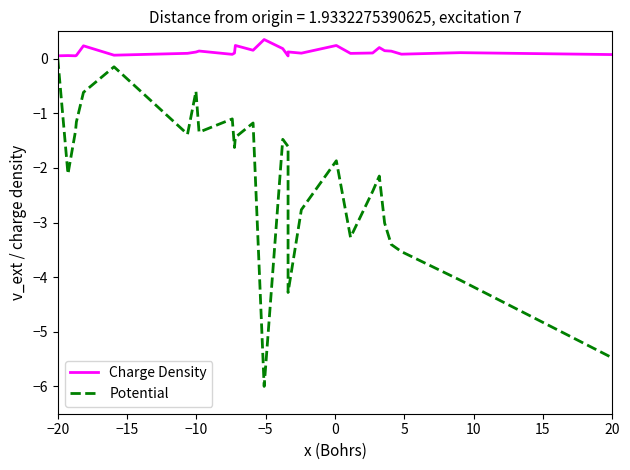

Where does the Potential series first go above -1?

−20